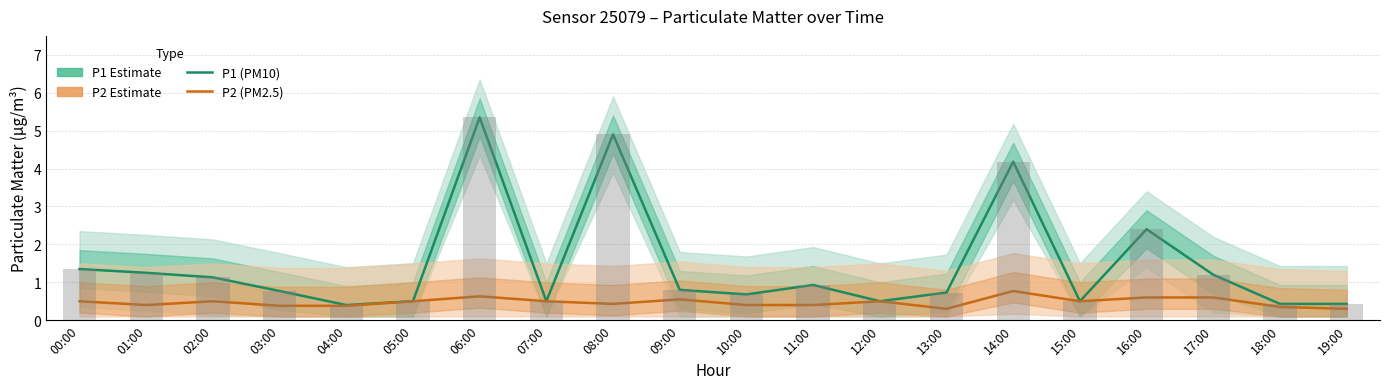

What position from the left is 14:00?

15